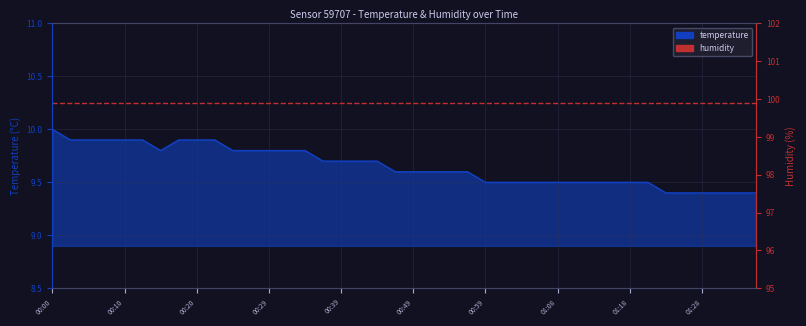

What are all the series names shown in the legend?

temperature, humidity